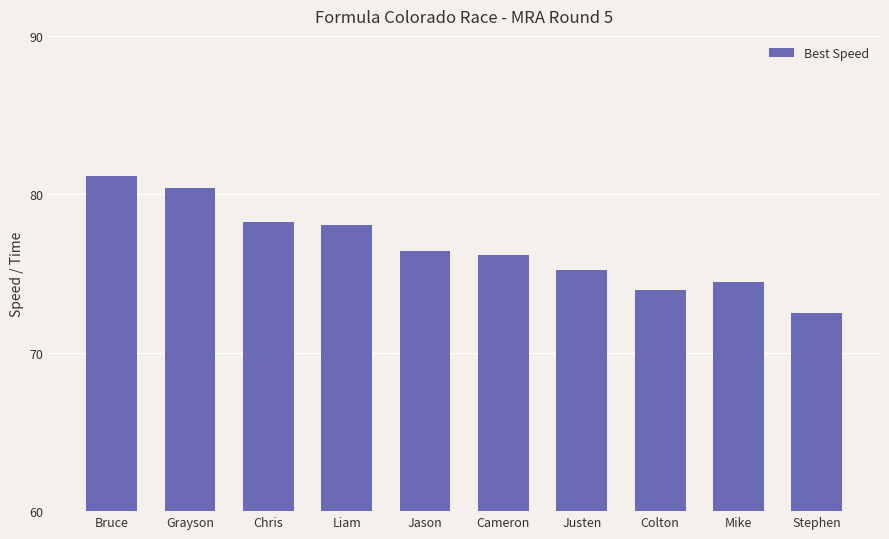

Reading left to right, extract all data points from this chart.

Bruce=81.2	Grayson=80.4	Chris=78.3	Liam=78.1	Jason=76.4	Cameron=76.1	Justen=75.2	Colton=73.9	Mike=74.4	Stephen=72.5